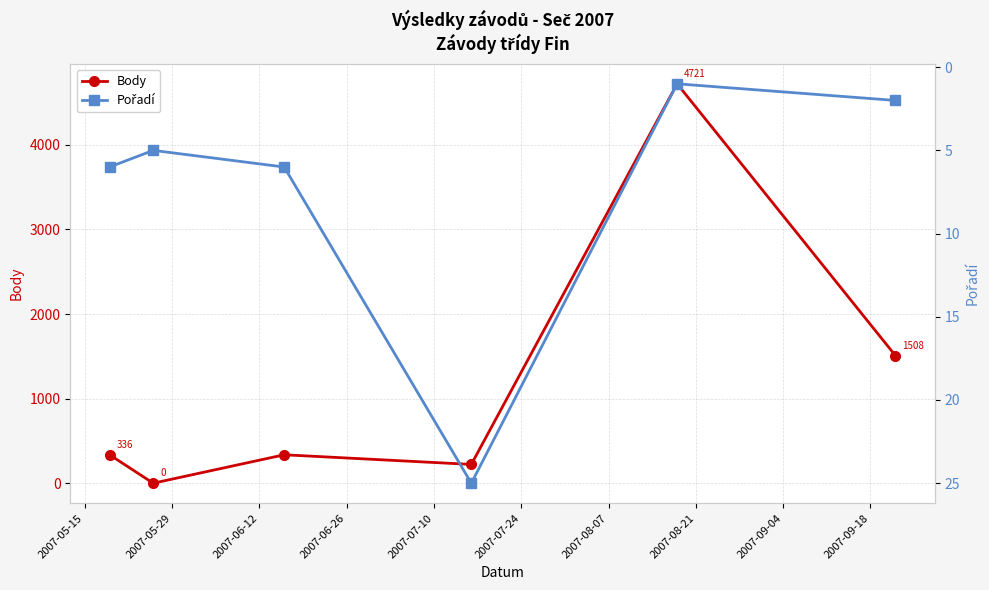

What is the average value of the Pořadí series?

8